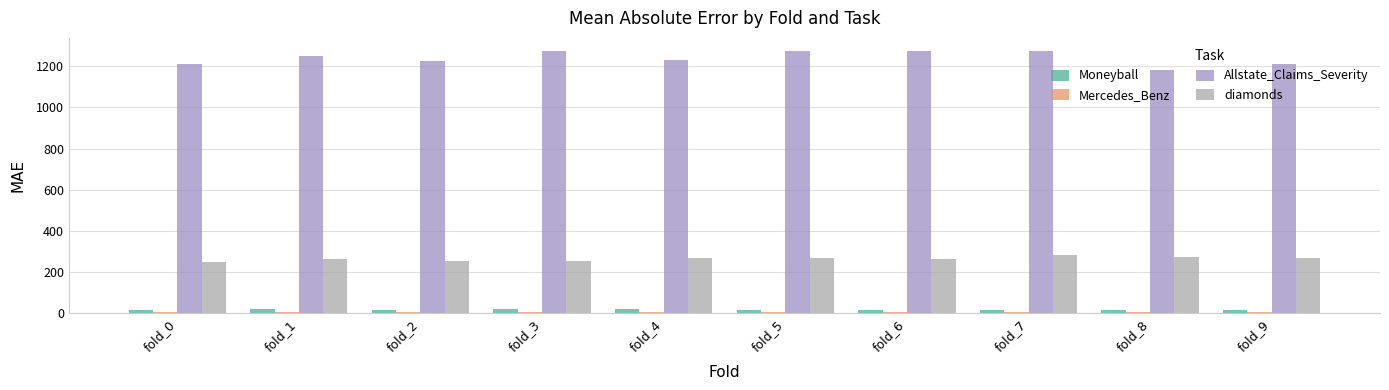

What is the difference between the maximum and minimum values in the diamonds series?

34.9